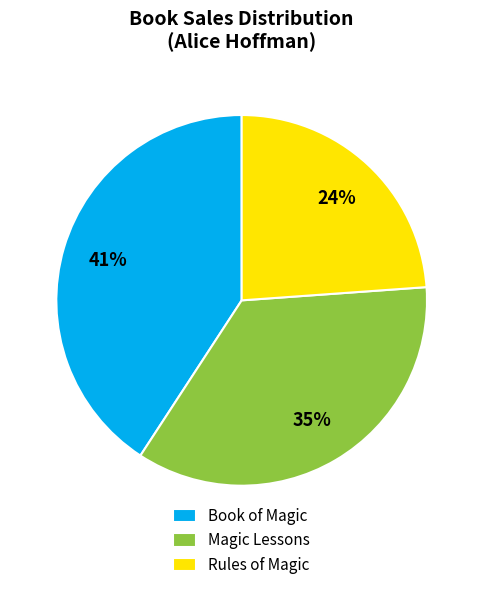

Approximately how many times larger is the value at Rules of Magic compared to Magic Lessons?

0.7